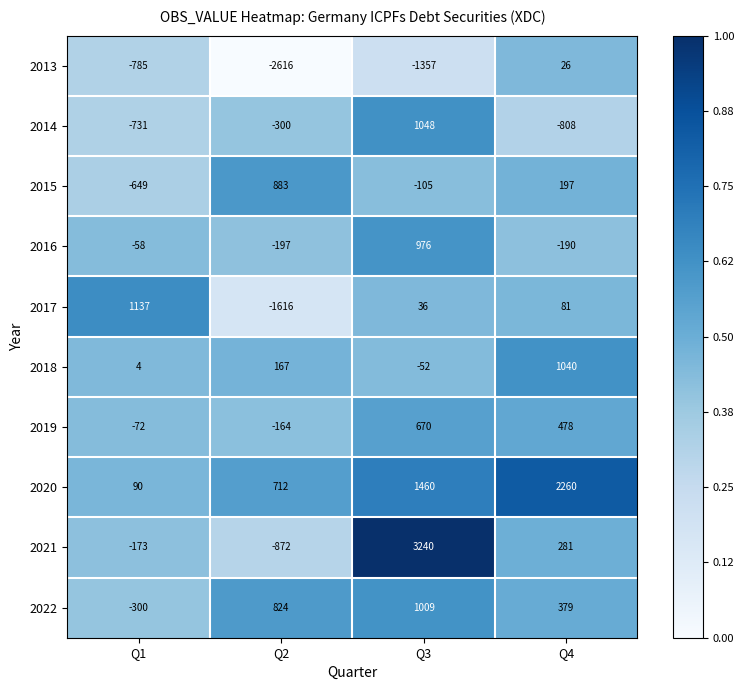

True or false: 2015 has a value of -220 at Q1.

False